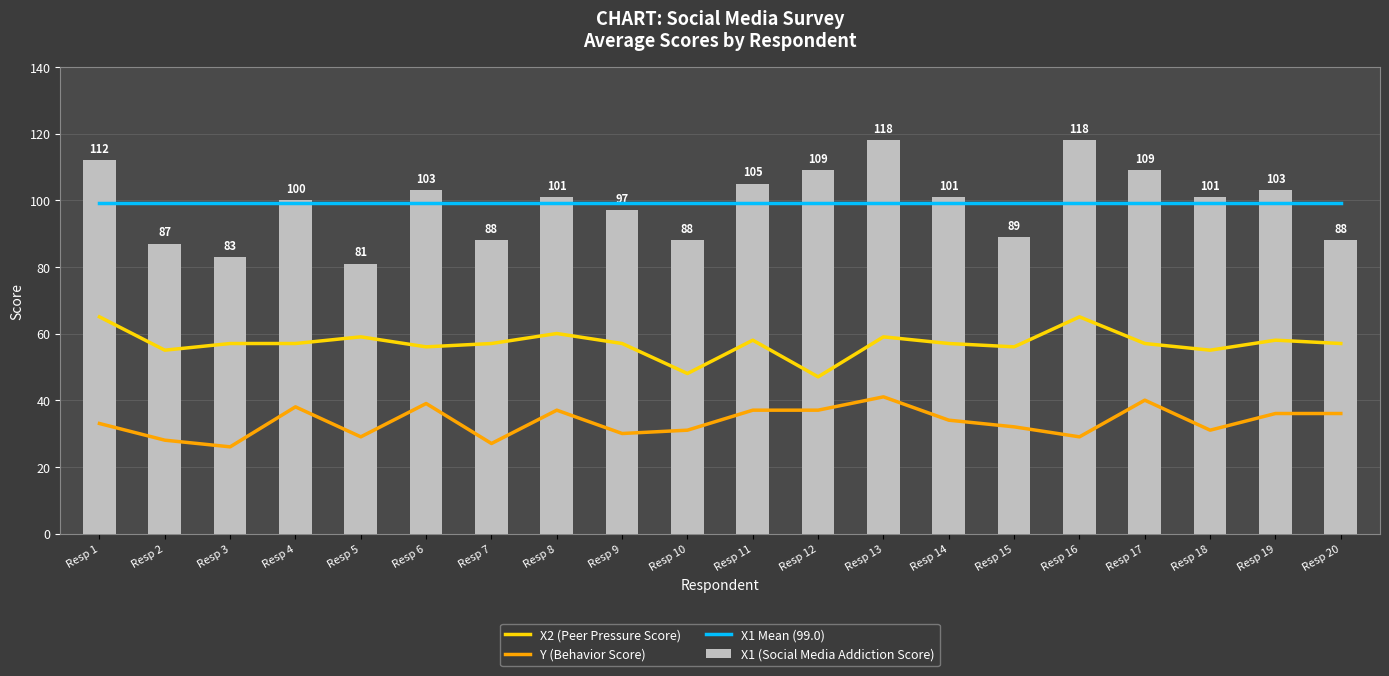

Which category has the lowest value in the X1 (Social Media Addiction Score) series?

Resp 5